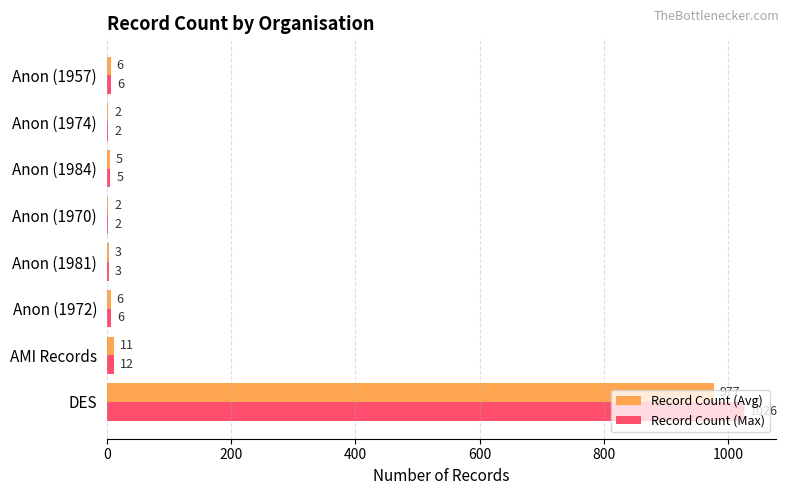

Read the Record Count (Avg) value at Anon (1984).

5.0